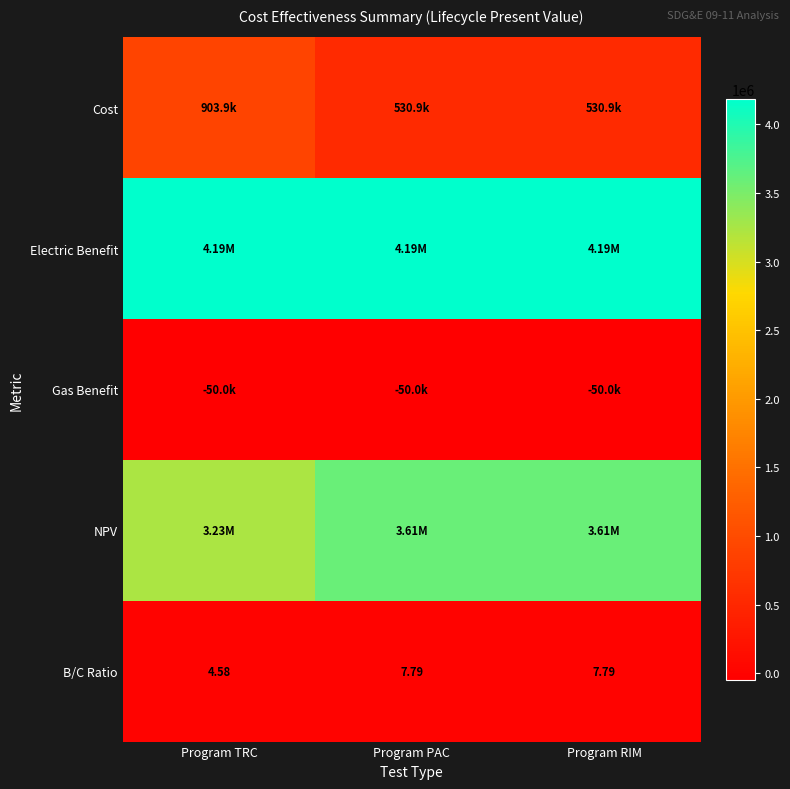

Which has a higher value, Program TRC or Program RIM?

Program TRC